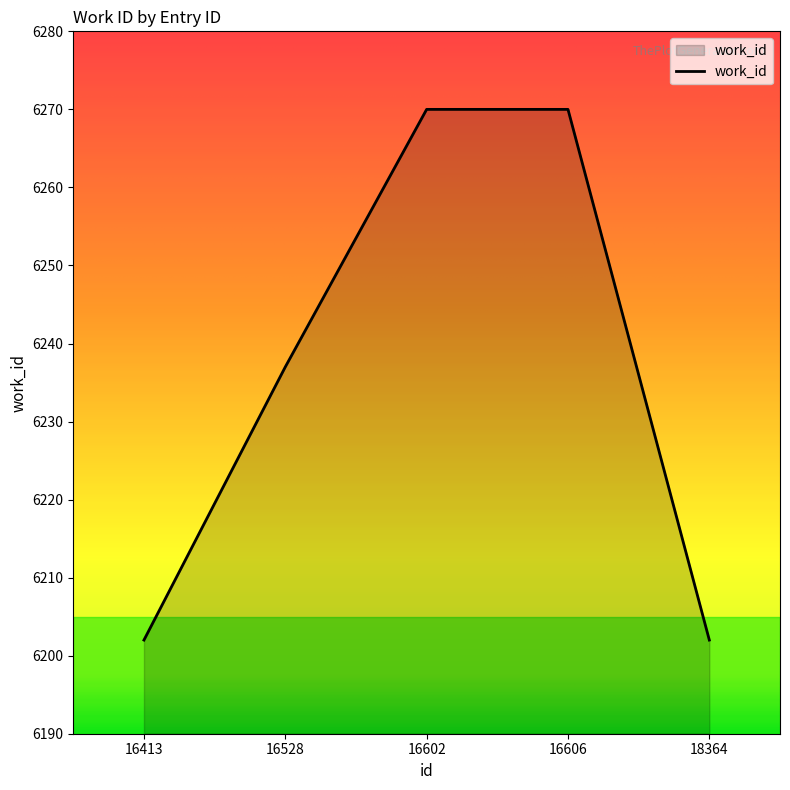

What is the smallest value displayed?

6202